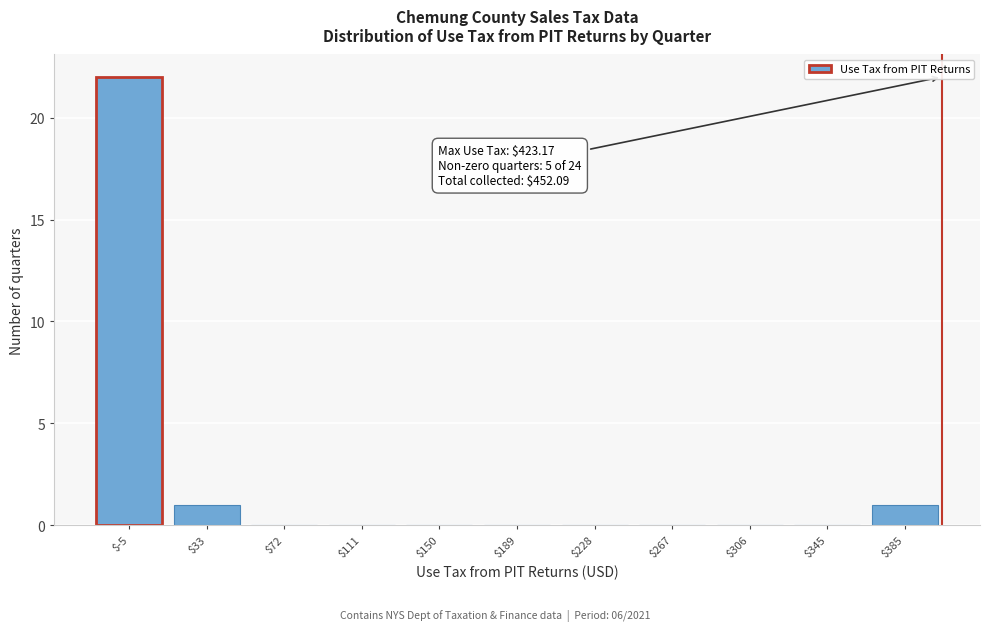

The chart shows a value of 11 at $150. True or false?

False